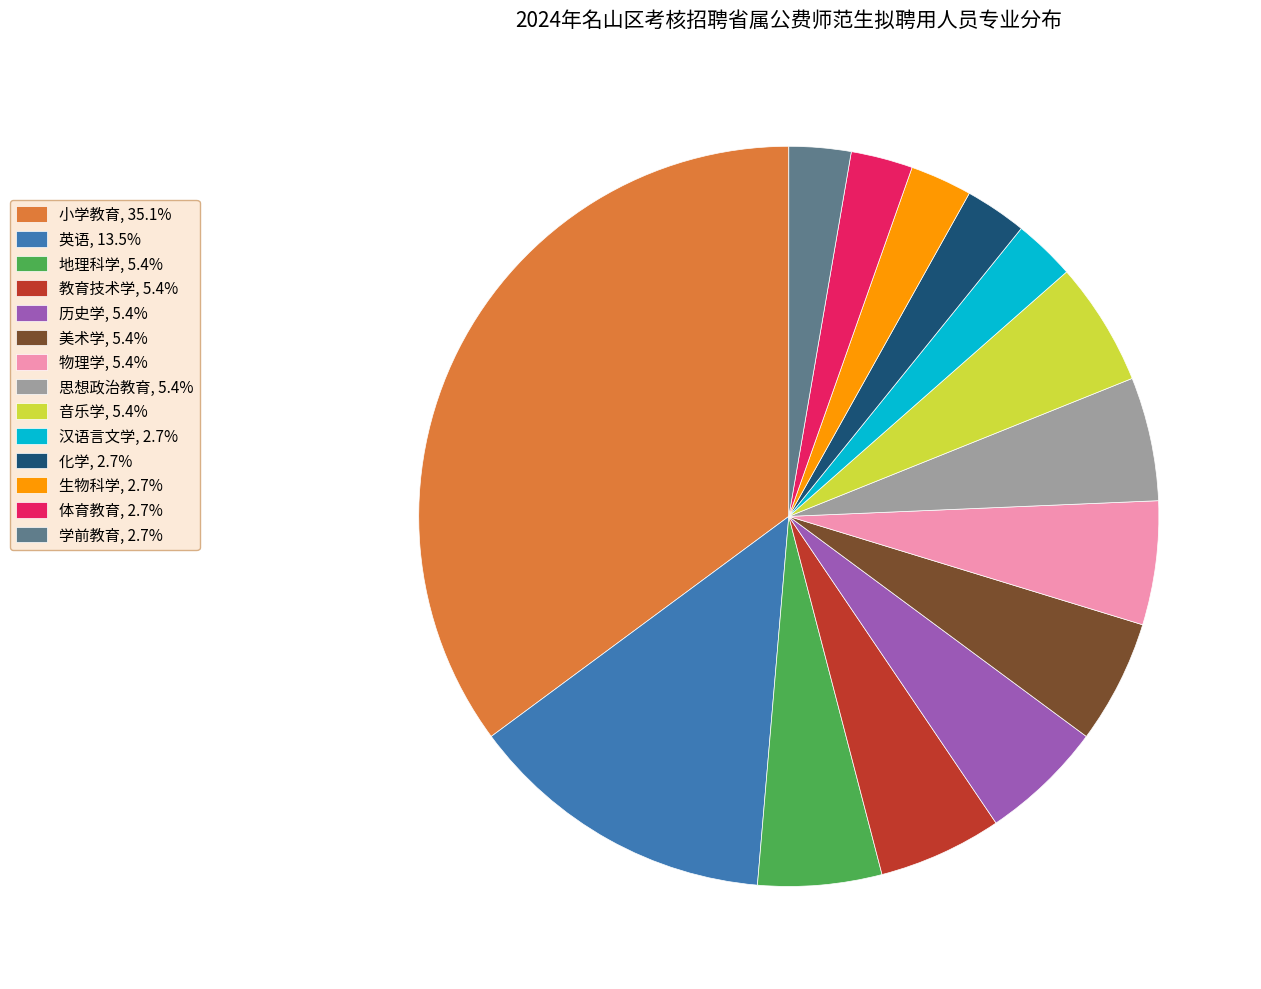

Between 化学 and 物理学, which is larger?

物理学